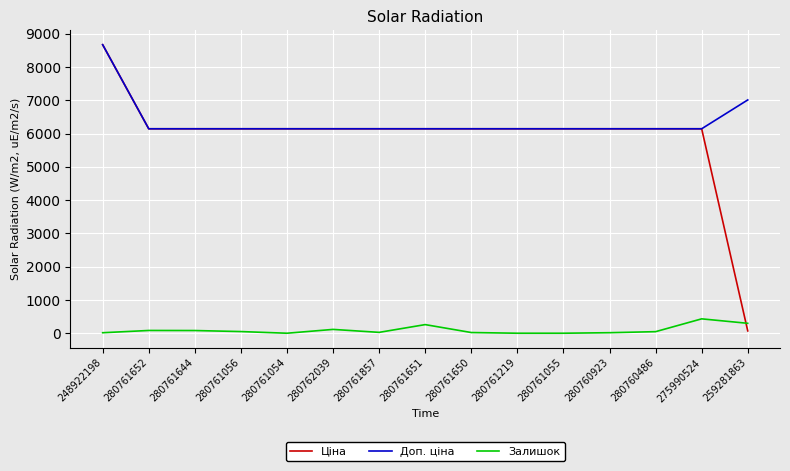

At which label is Доп. ціна closest to 7406?

259281863